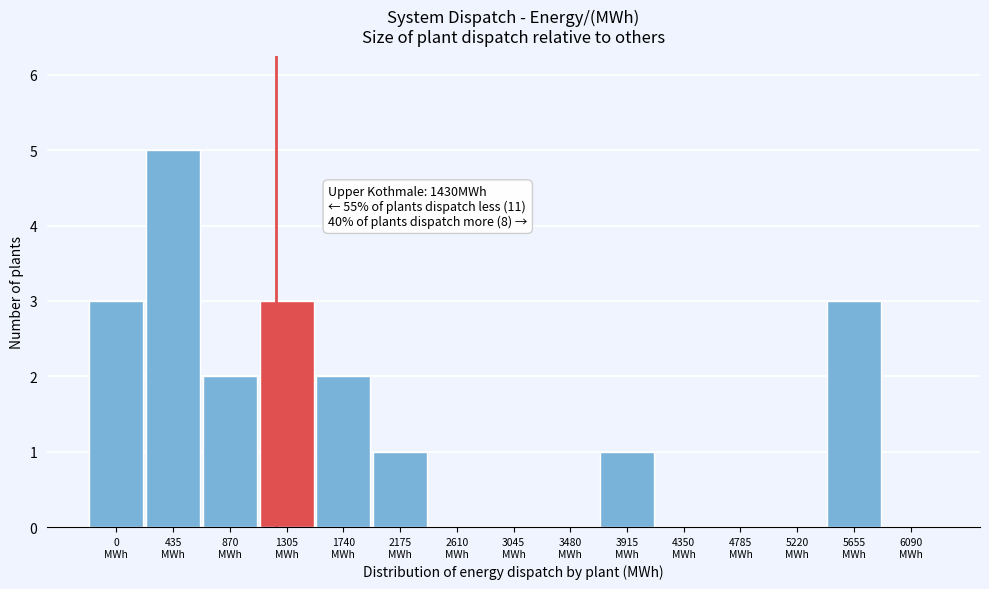

What is the maximum value shown in the chart?

5